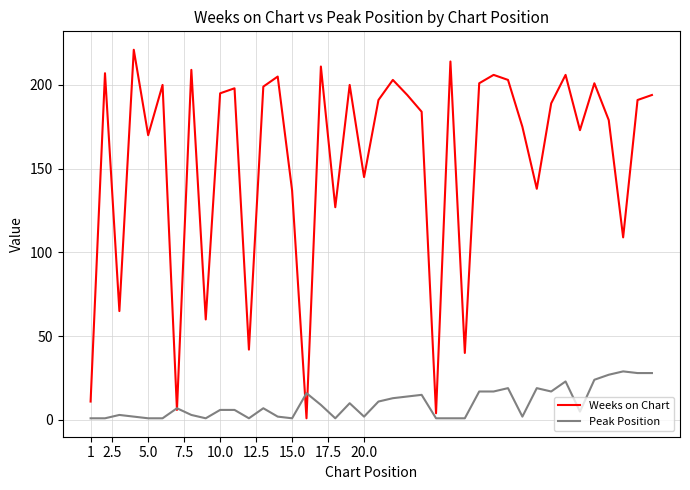

List the series in order of their overall mean, highest first.

Weeks on Chart, Peak Position